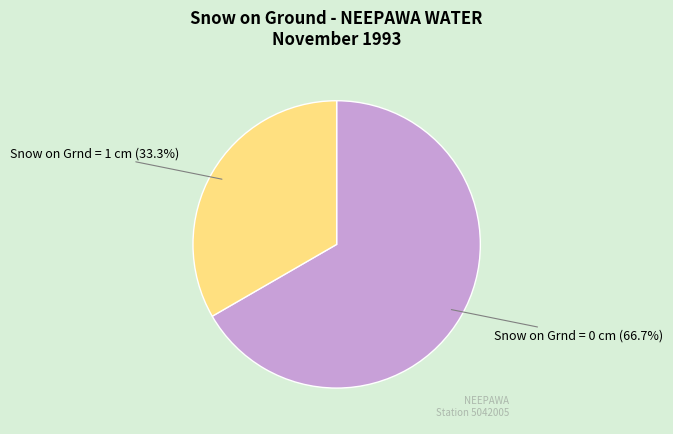

Which slice is the smallest?

Snow on Grnd = 1 cm